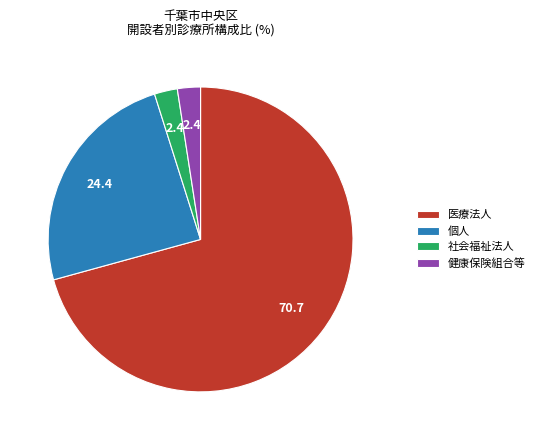

True or false: 個人 accounts for 24% of the total.

True